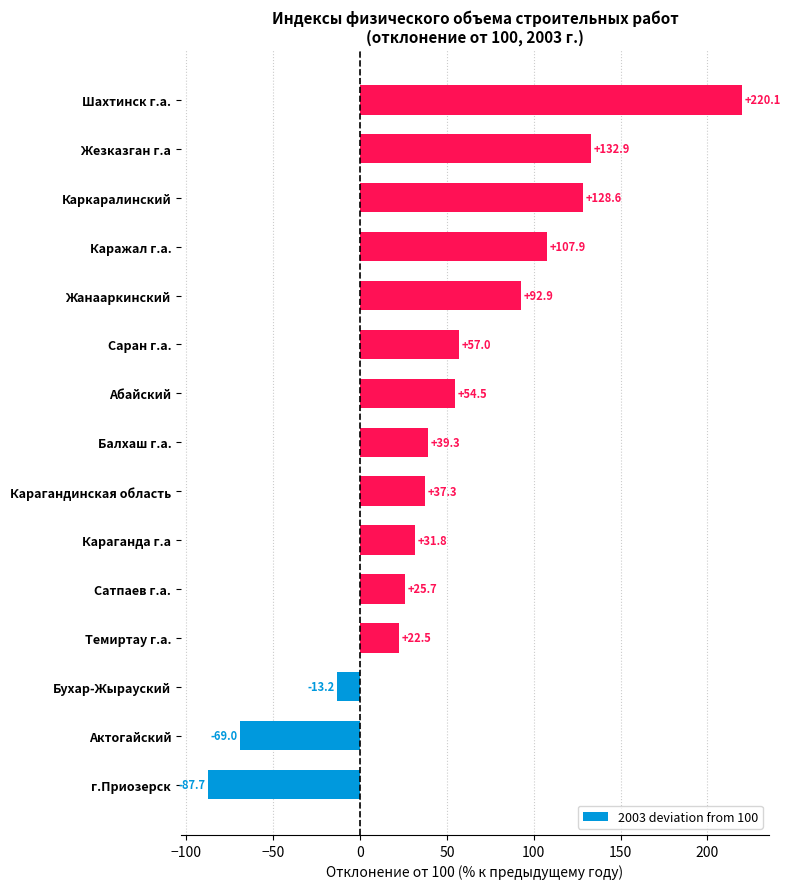

How many data points are less than 39?

7